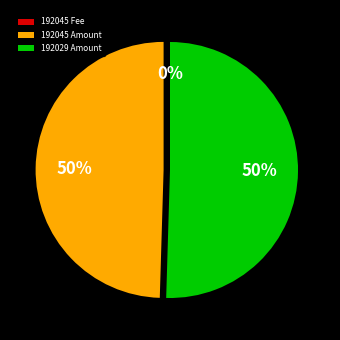

To the nearest percent, what percentage of the pie is 192029 Amount?

50%